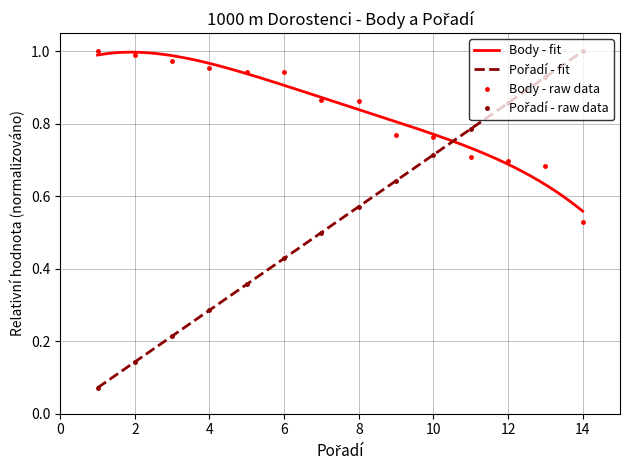

True or false: Body - raw data has a value of 1.3 at 8.

False